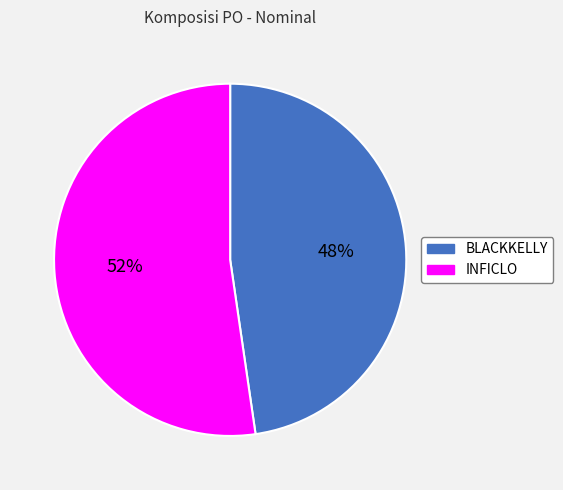

Approximately how many times larger is the value at BLACKKELLY compared to INFICLO?

0.9